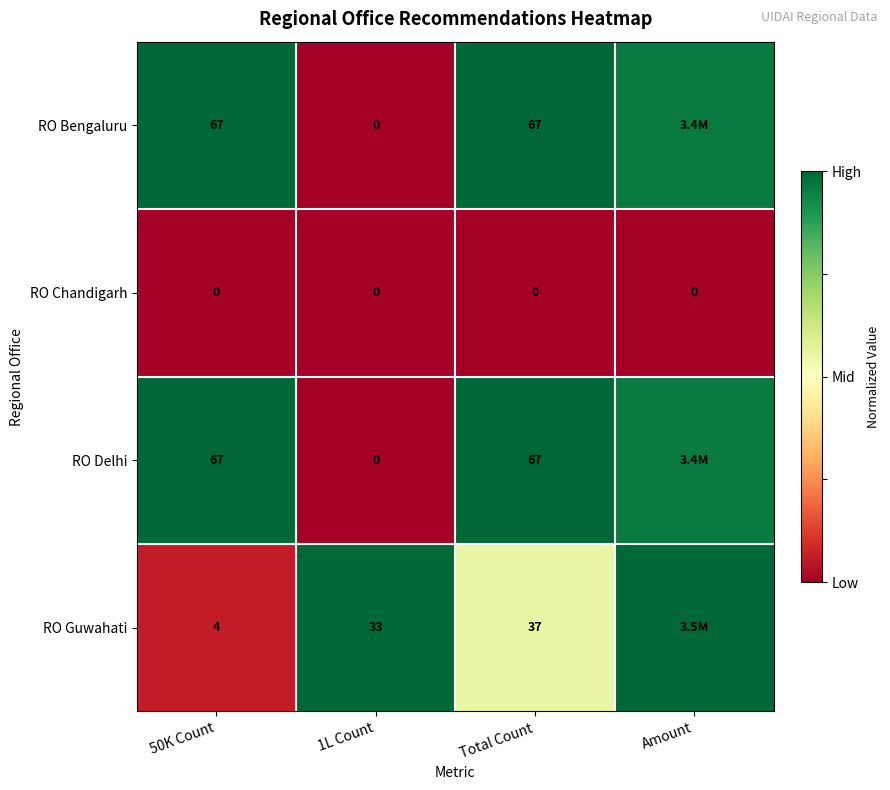

Is the value of RO Chandigarh at 50K Count greater than the value of RO Delhi at Total Count?

No